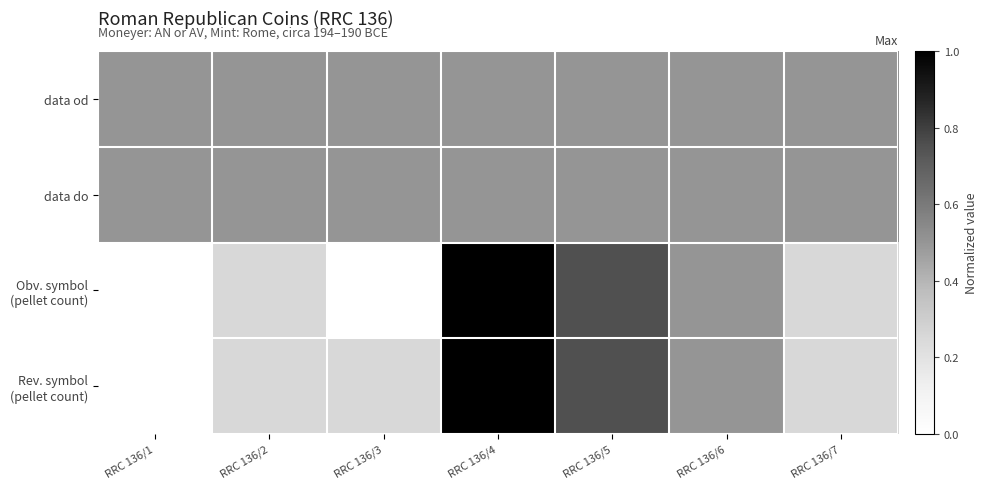

At which category does the chart reach its peak across all series?

RRC 136/4